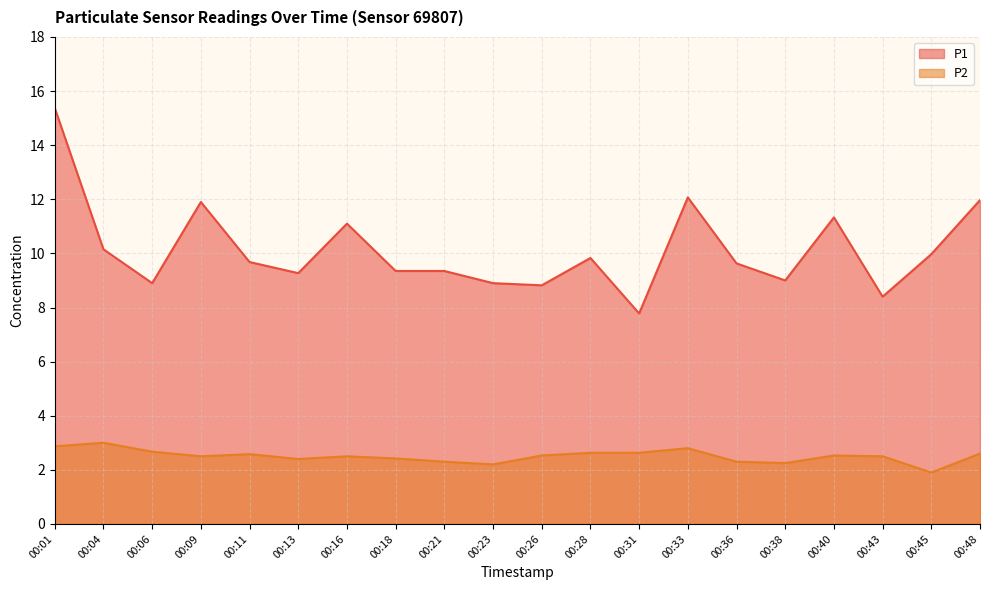

True or false: P2 has more than 0 points higher than both neighbors.

True